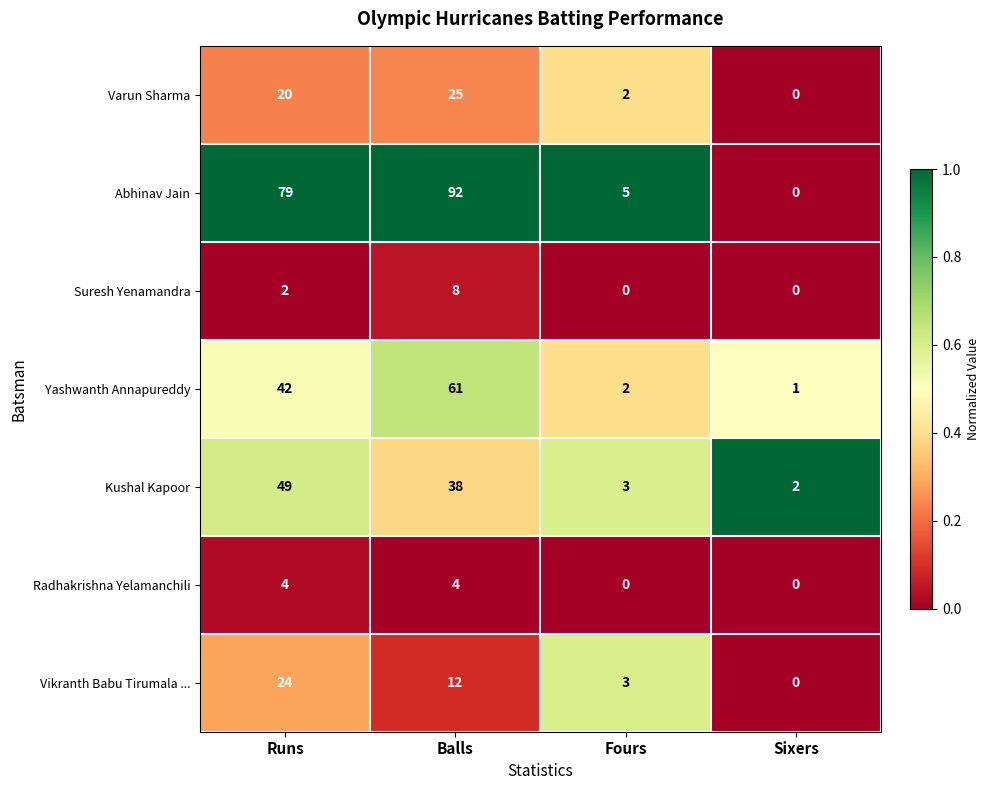

Reading left to right, transcribe all the data shown in this chart.

Varun Sharma: 20	25	2	0
Abhinav Jain: 79	92	5	0
Suresh Yenamandra: 2	8	0	0
Yashwanth Annapureddy: 42	61	2	1
Kushal Kapoor: 49	38	3	2
Radhakrishna Yelamanchili: 4	4	0	0
Vikranth Babu Tirumala ...: 24	12	3	0